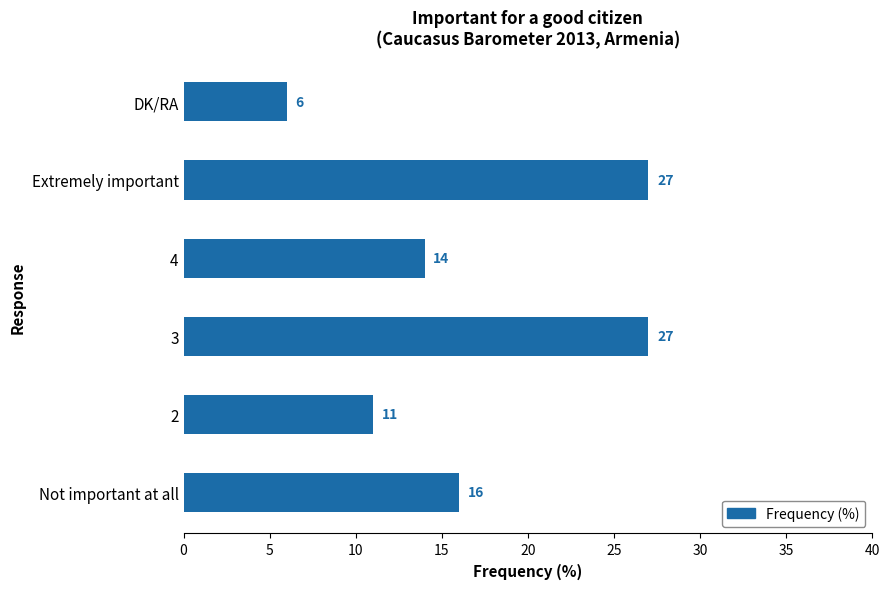

Read the value at Not important at all, to the nearest 5.

15